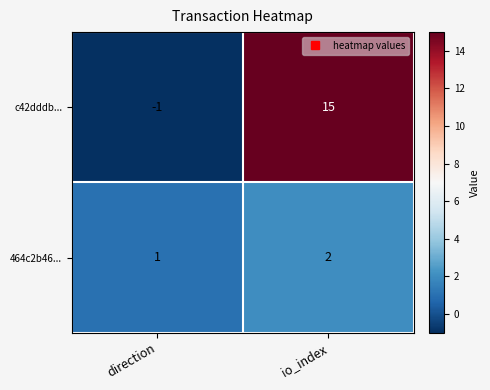

What is the difference between the highest and lowest values at direction?

2